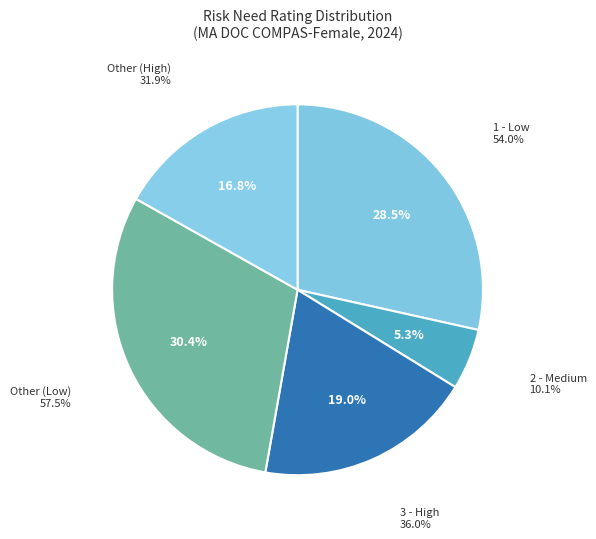

What is the smallest slice in the pie chart?

2 - Medium